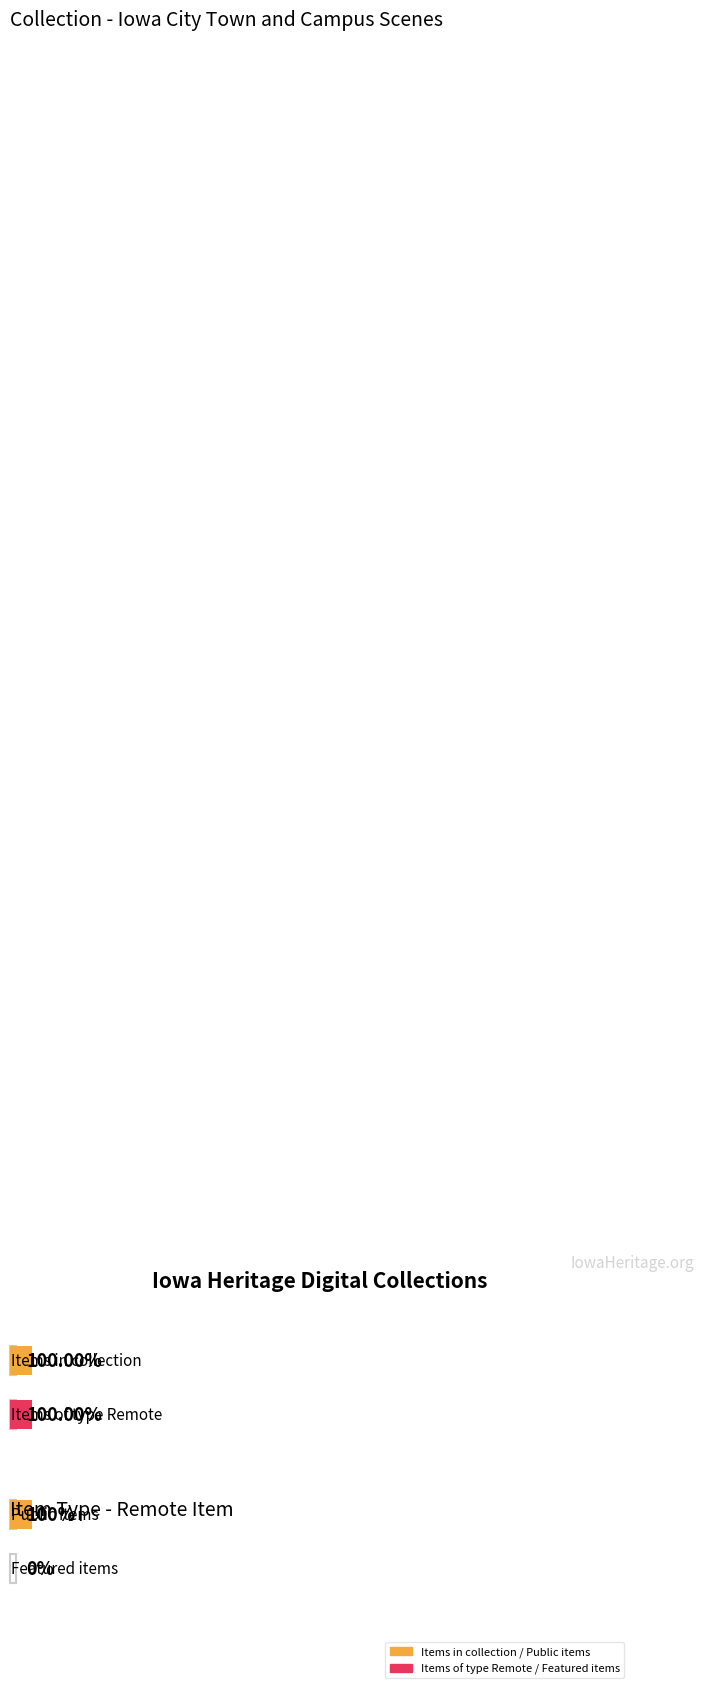

Which series has the widest spread of values?

public